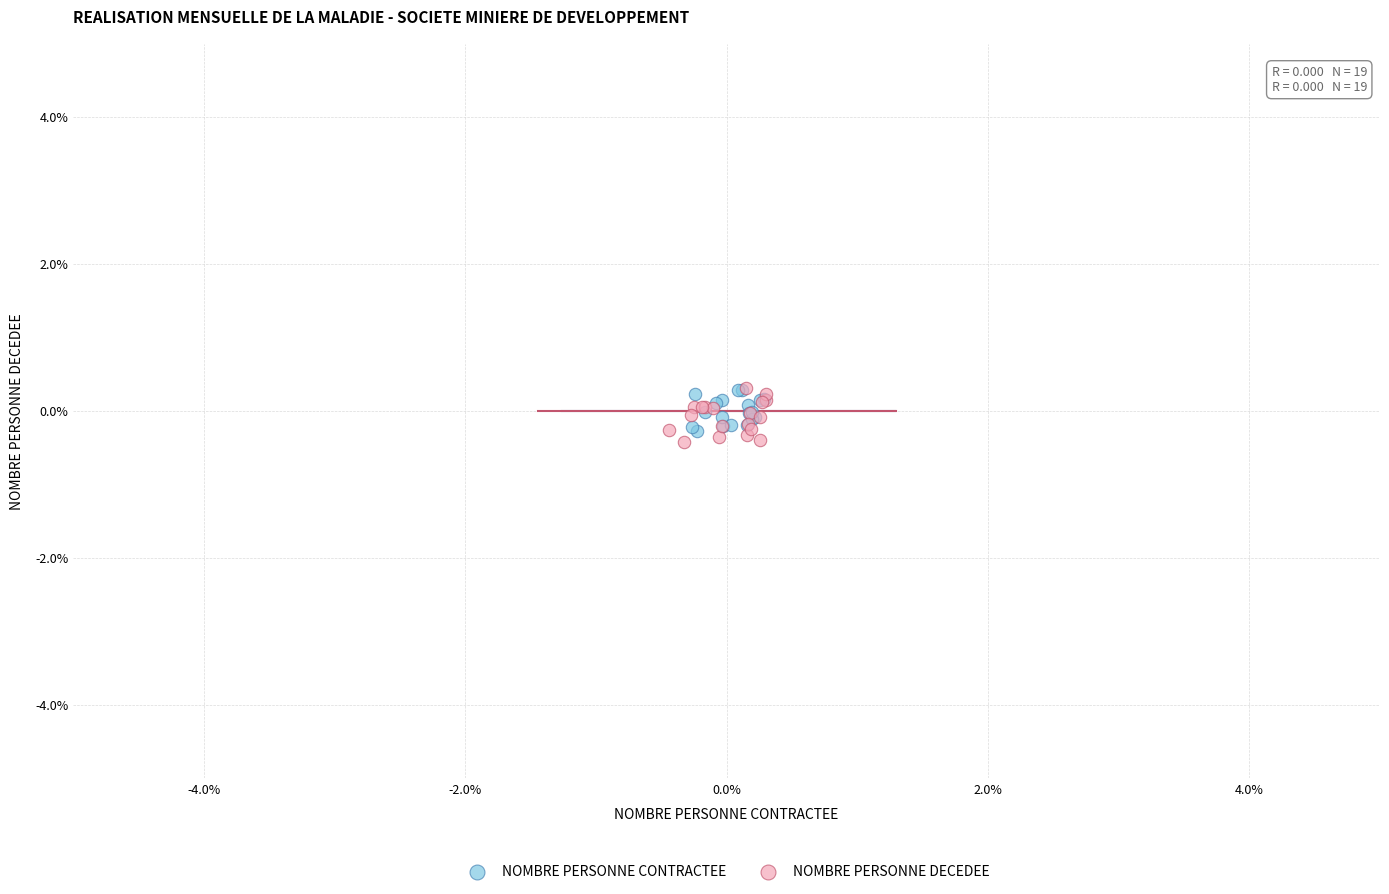

Which series has the widest spread of Y values?

NOMBRE PERSONNE DECEDEE